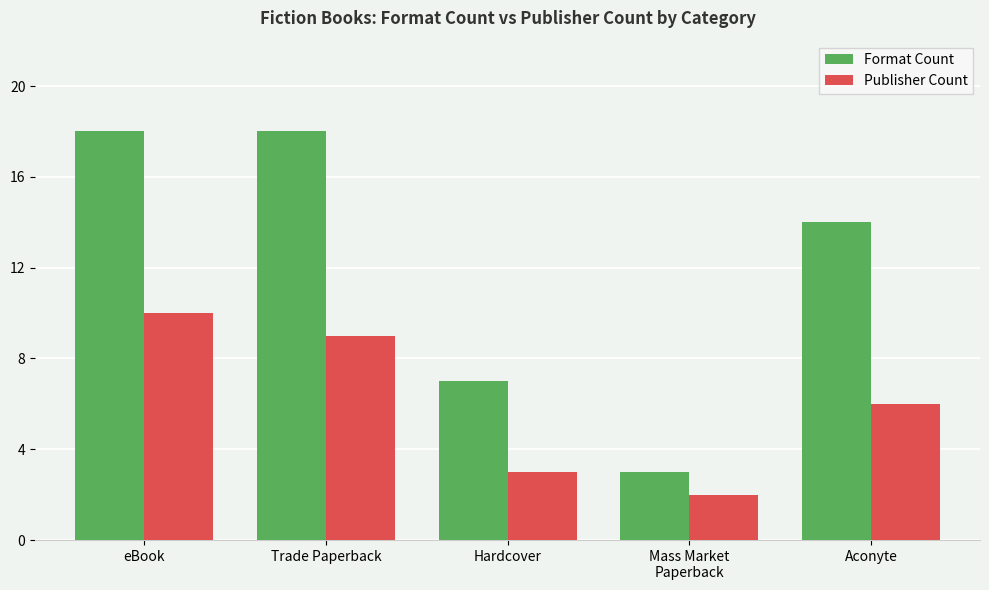

The Format Count series shows 5 at Trade Paperback. True or false?

False